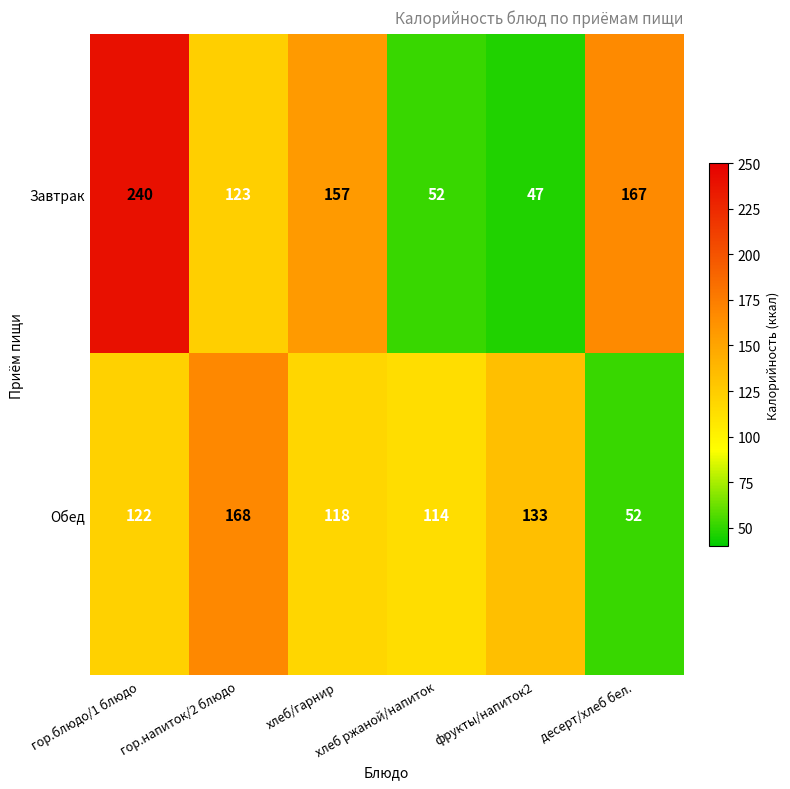

What is the spread (max minus min) of values at фрукты/напиток2?

86